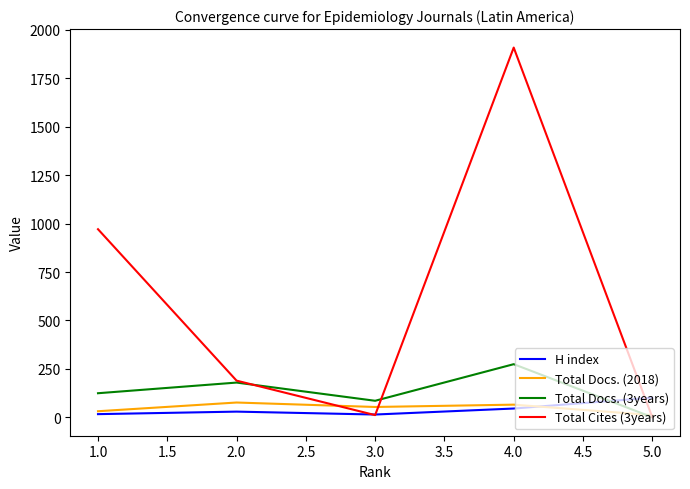

Is the value of Total Docs. (3years) at 4.0 greater than the value of H index at 5.0?

Yes